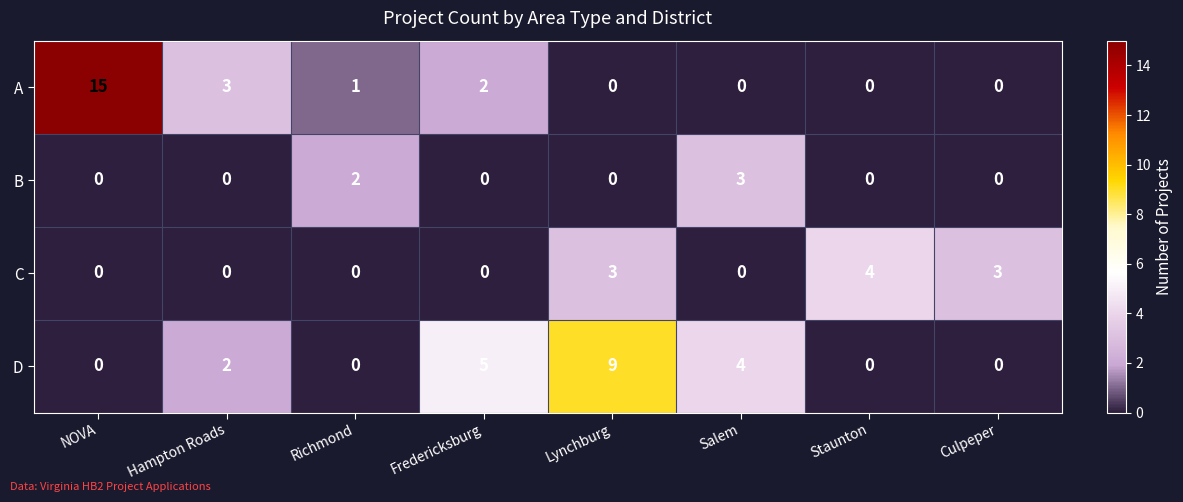

At which label is A closest to 7?

Hampton Roads